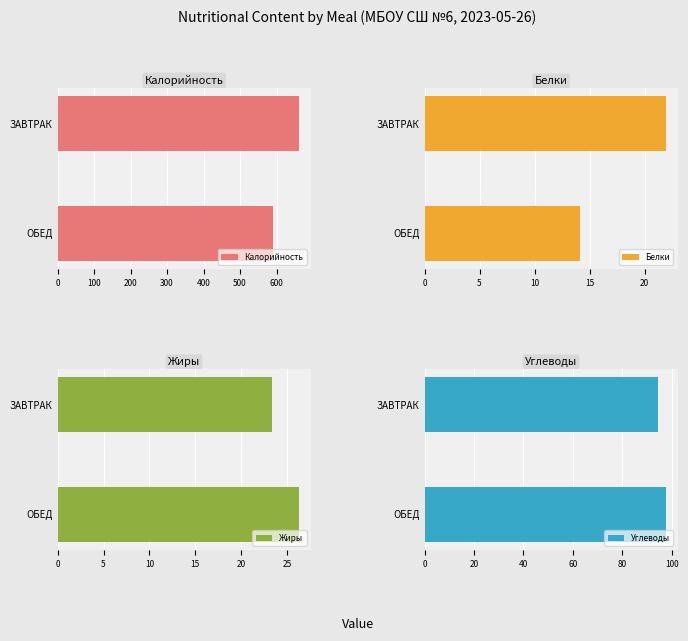

Which series has the widest spread of values?

Калорийность